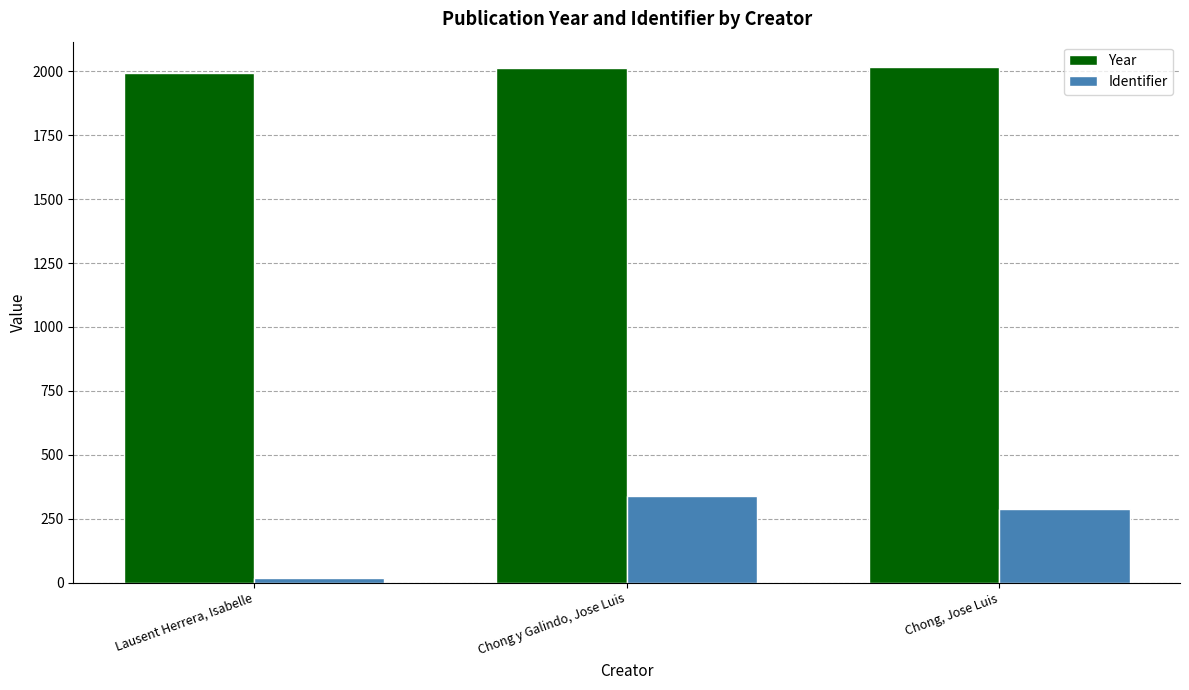

What is the difference between the highest and lowest values at Chong y Galindo, Jose Luis?

1673